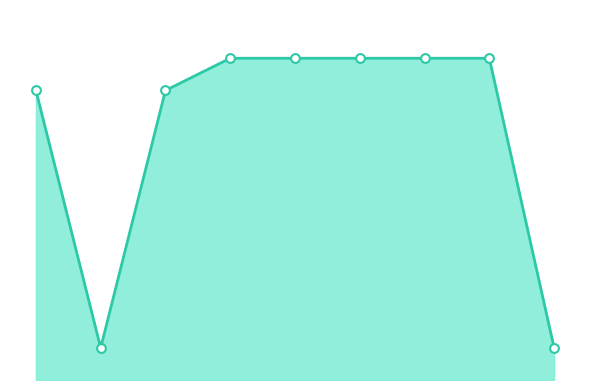

Does the chart have visible grid lines?

No